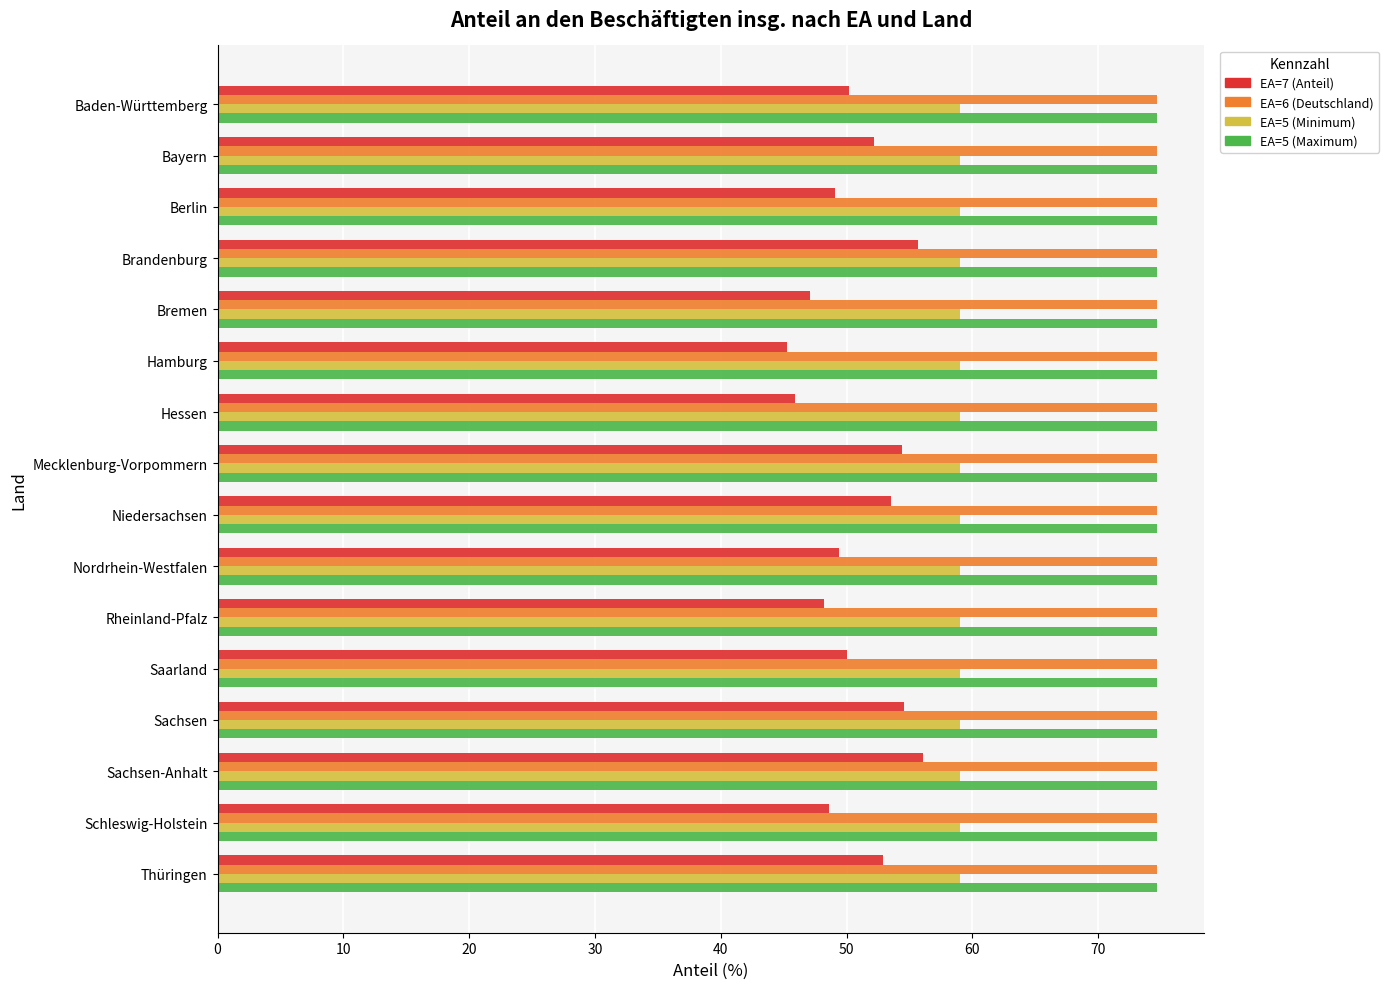

How many categories are shown in the chart?

16